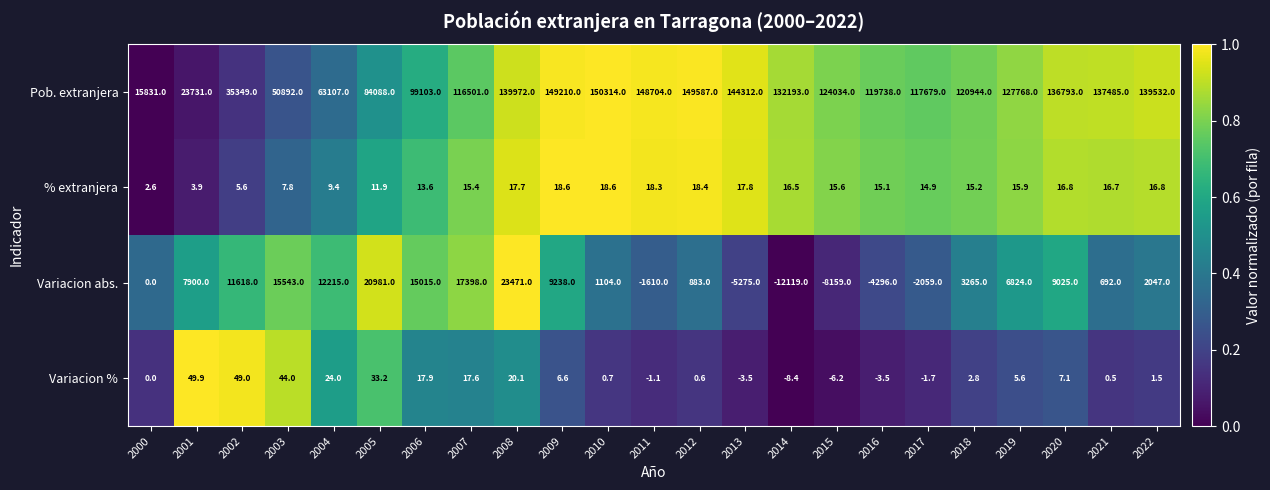

At which label does Variacion abs. reach its minimum?

2014